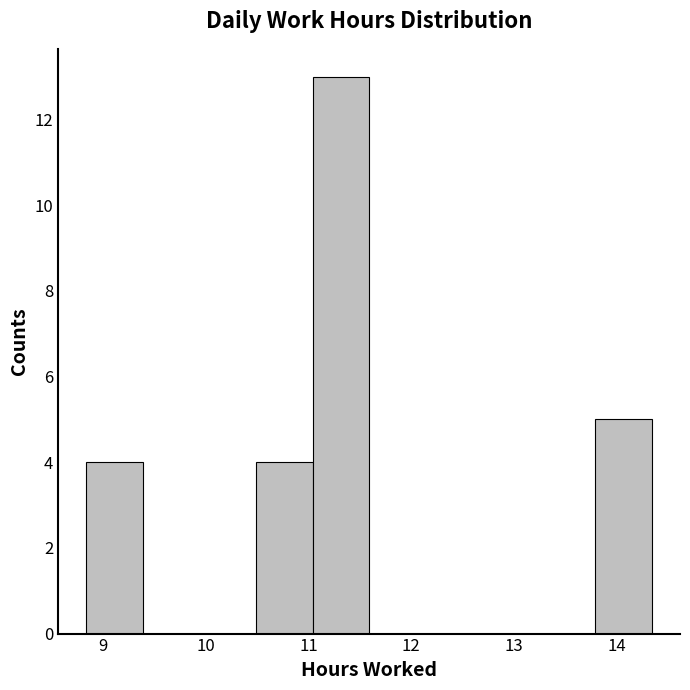

How tall is the bar that spans 10.49 to 11.04 on the x-axis? Neither the bar edges nor the heights are printed on the chart, so give them approximately, as read against the axes.

4